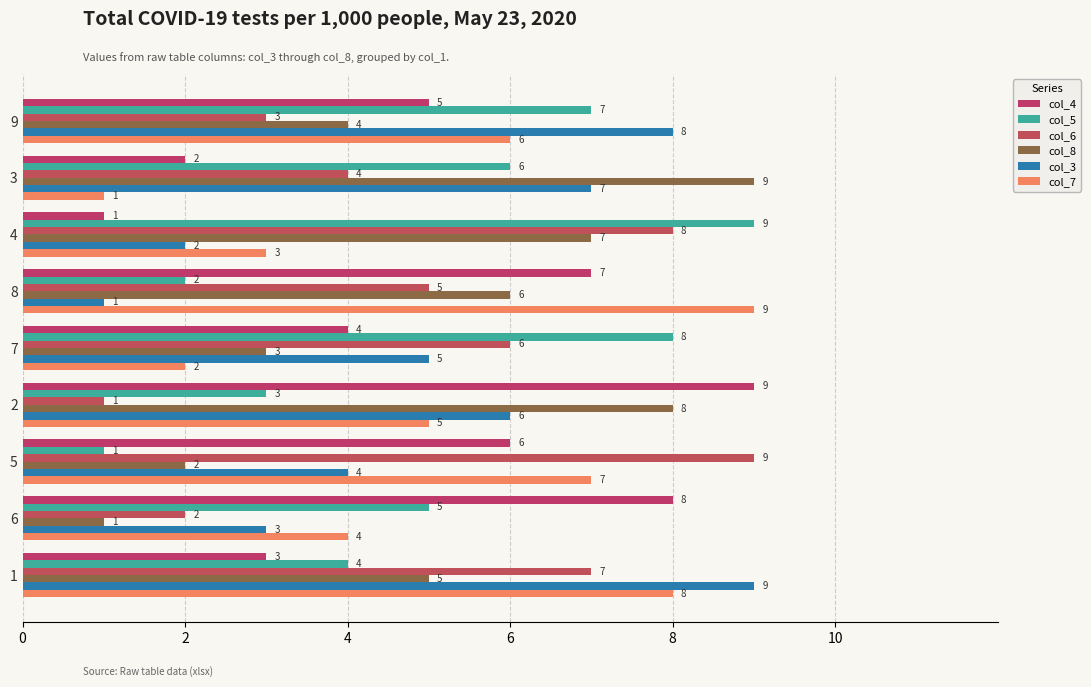

Where does the col_4 series first go above 5?

8